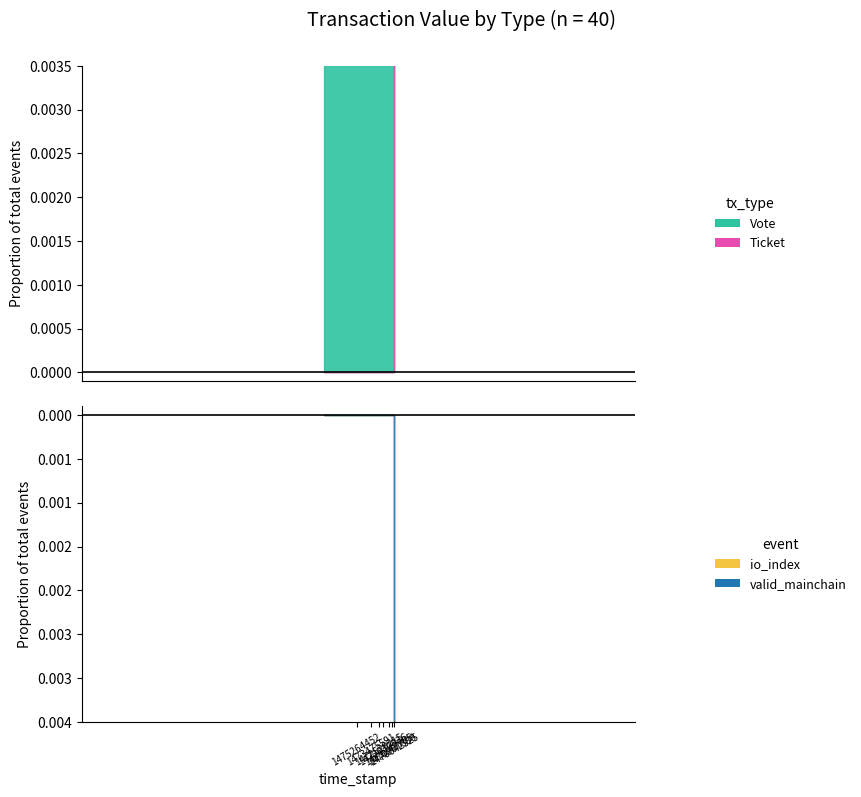

Reading left to right, what are all the values shown in this chart?

Ticket: 1470642525=20	1470729912=0	1470812216=0	1470967890=0	1471007367=0	1471066218=0	1471249705=0	1471554680=0	1471915364=0	1472030936=0	1472166086=0	1472386024=0	1472529215=0	1472614130=0	1473283076=0	1473475591=0	1473504444=0	1473727733=0	1475264452=0	1478031614=0	1479306874=0
Vote: 1470642525=0	1470729912=1	1470812216=1	1470967890=1	1471007367=1	1471066218=1	1471249705=1	1471554680=1	1471915364=1	1472030936=1	1472166086=1	1472386024=1	1472529215=1	1472614130=1	1473283076=1	1473475591=1	1473504444=1	1473727733=1	1475264452=1	1478031614=1	1479306874=1